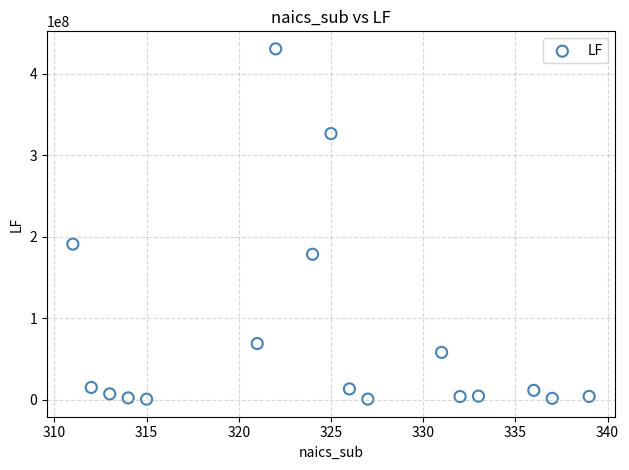

What is the range of X values (max minus min)?

28.0